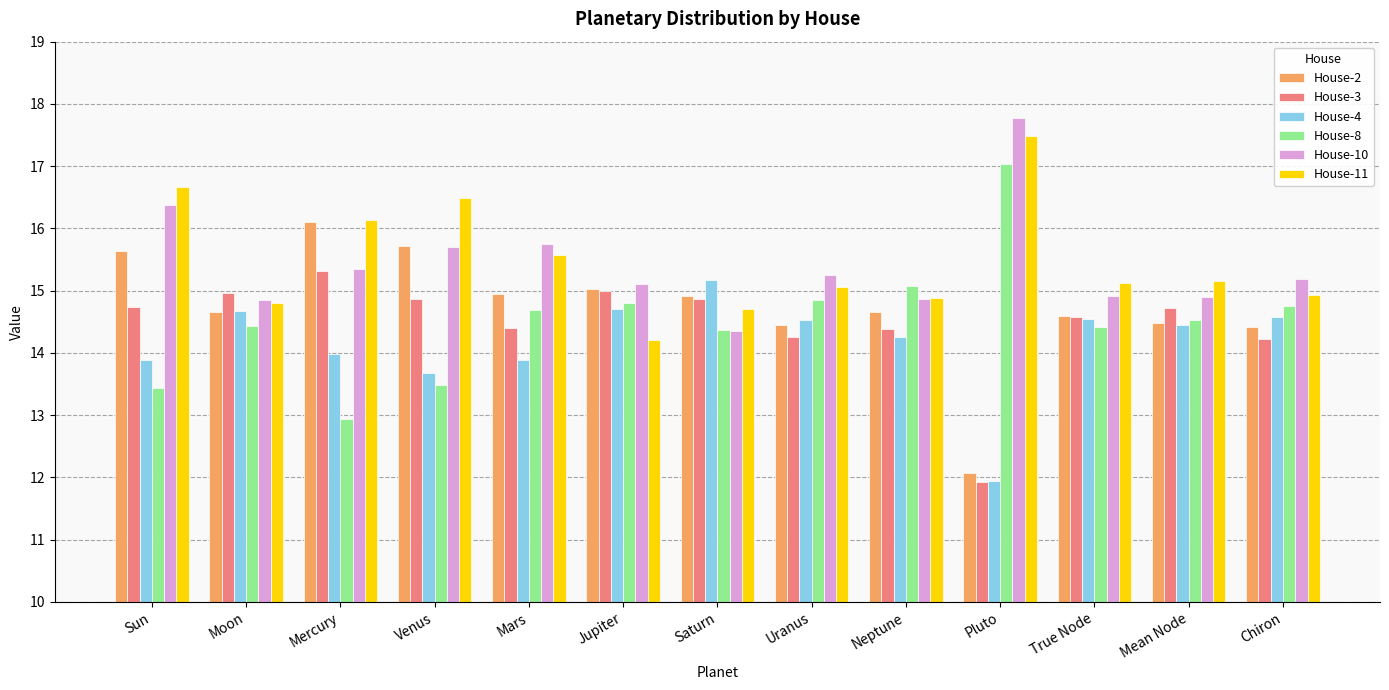

How many data points does each series have?

13